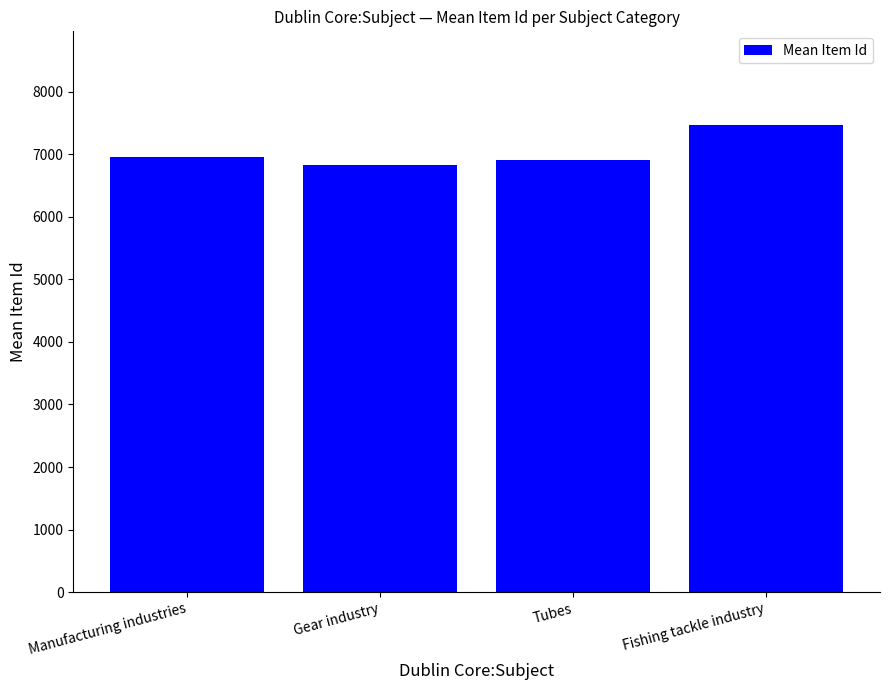

What is the sum of all values?

28168